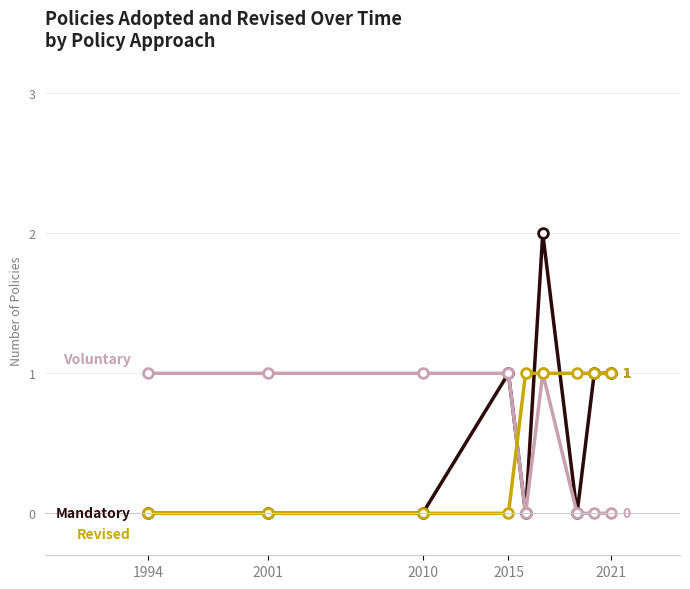

Reading right to left, list all the values displayed in this chart.

Mandatory: 1	1	0	2	0	1	0	0	0
Voluntary: 0	0	0	1	0	1	1	1	1
Revised: 1	1	1	1	1	0	0	0	0